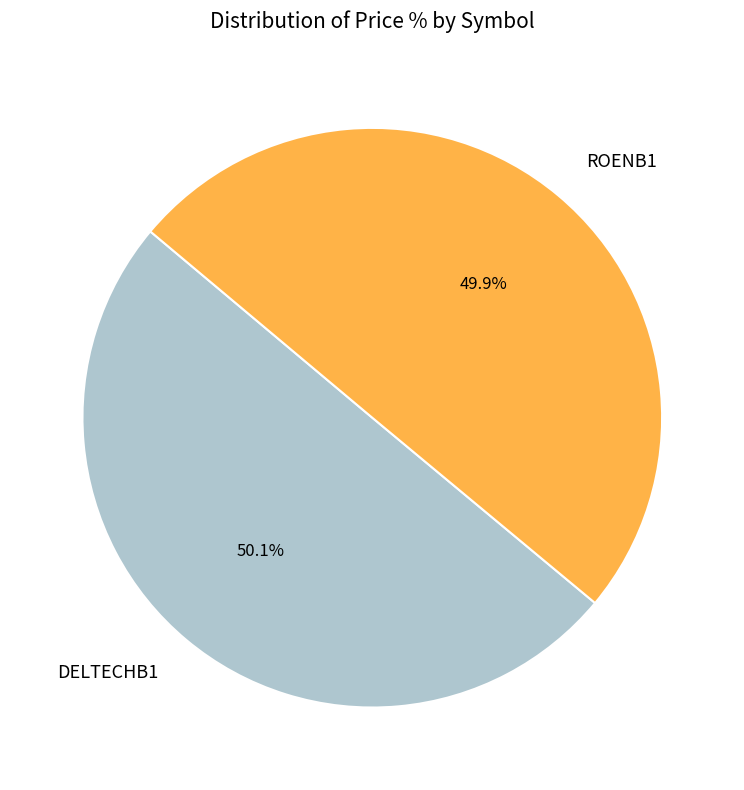

How many slices are in this pie chart?

2